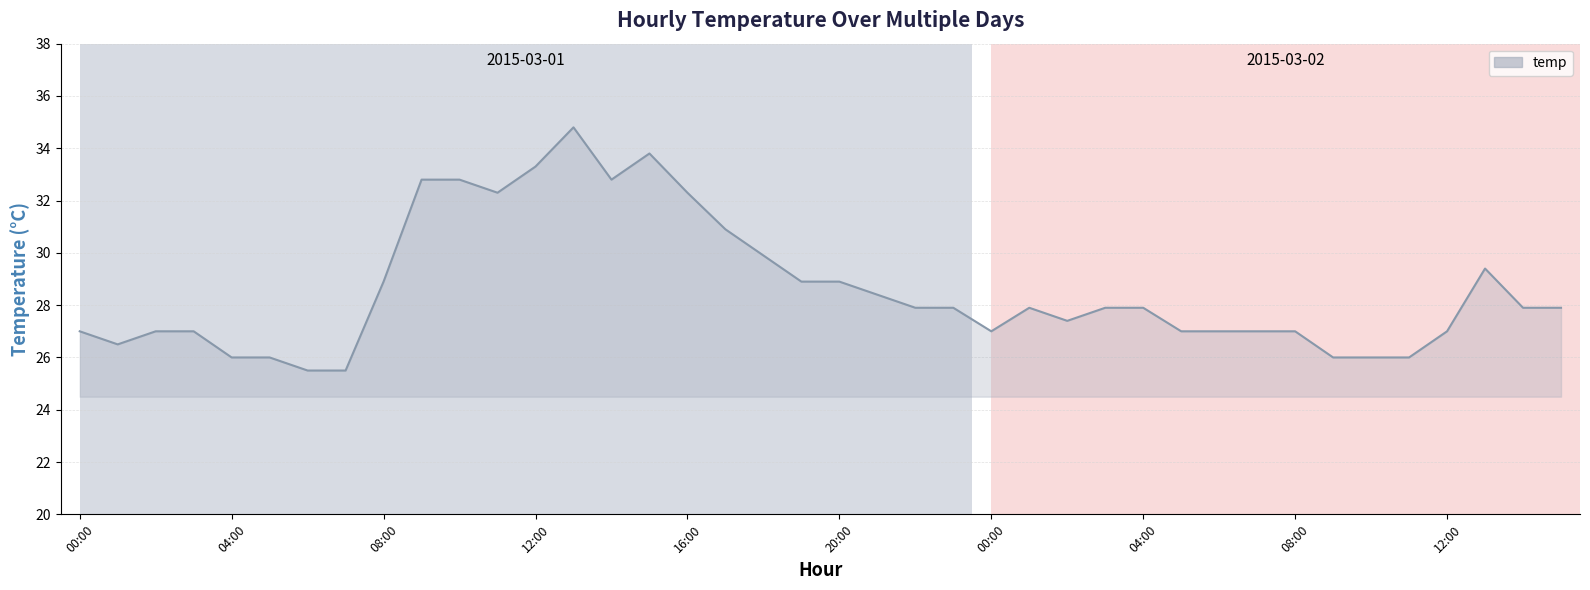

What is the difference between the maximum and minimum values?

9.3